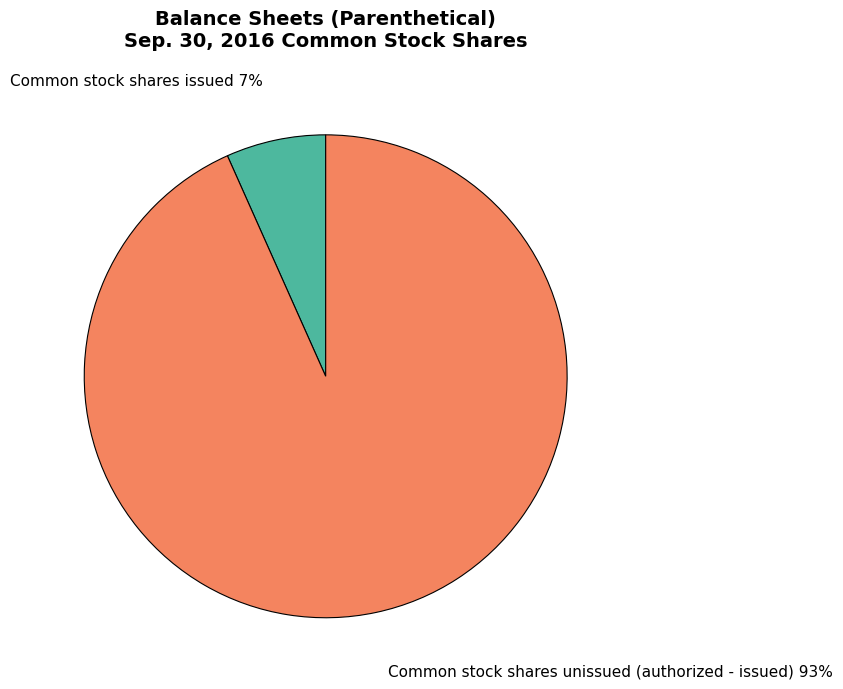

How many segments does this pie chart have?

2